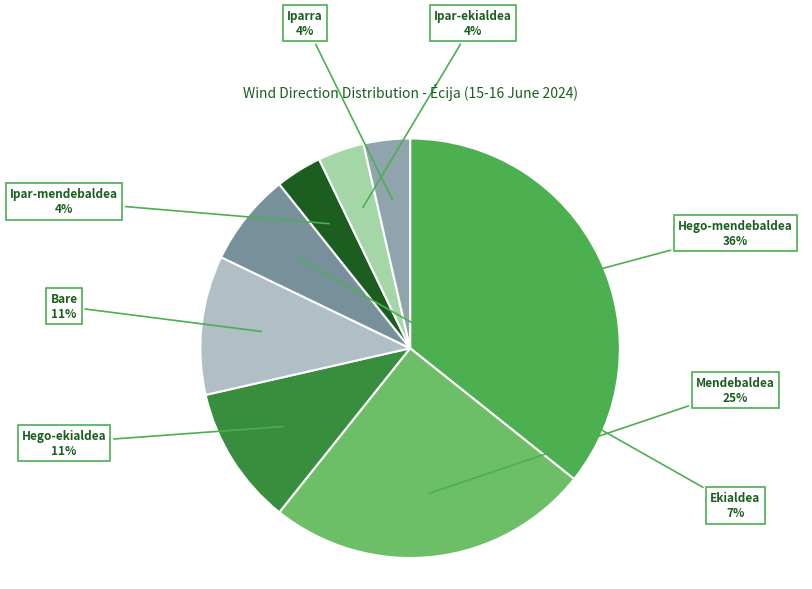

What percentage is the Ekialdea slice, to the nearest percent?

7%